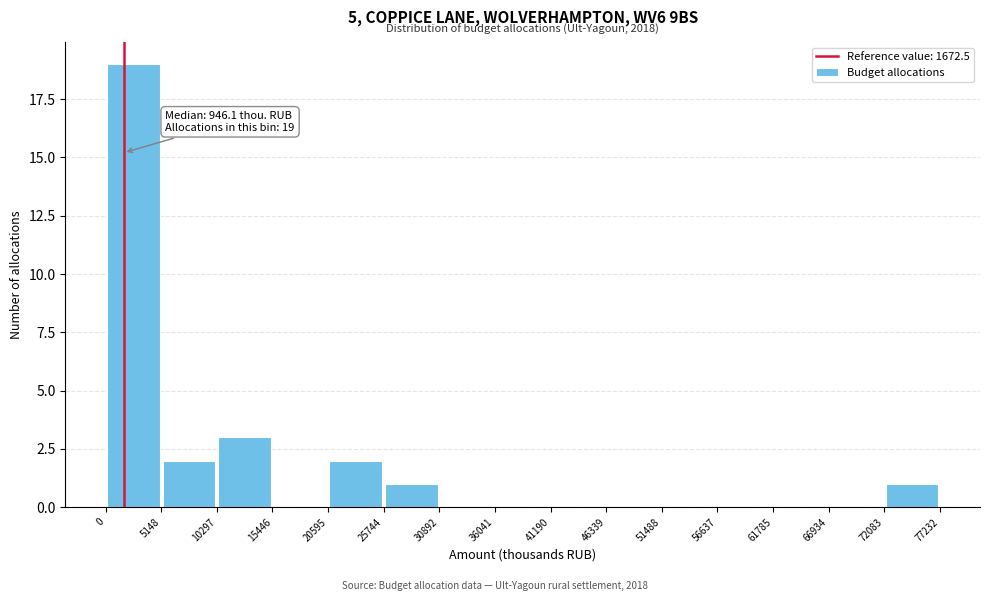

Over which range of the x-axis is the bar tallest?

0 to 5148